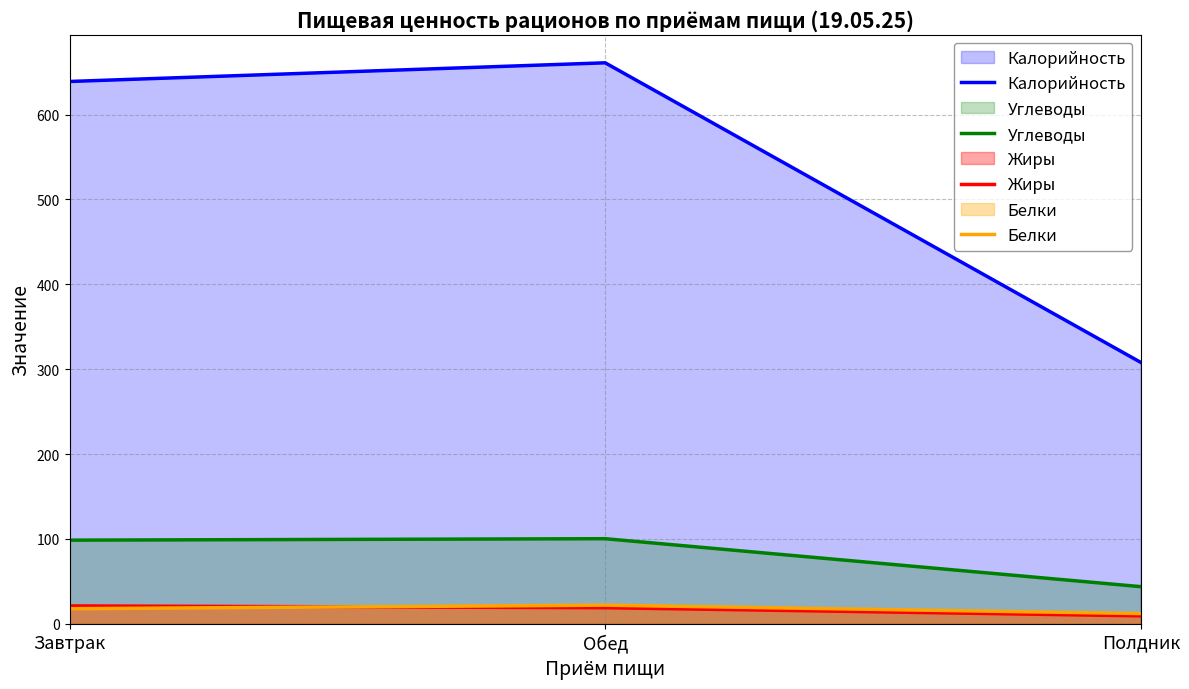

Reading right to left, what are all the values shown in this chart?

Калорийность: Полдник=308.0	Обед=661.0	Завтрак=639.0
Углеводы: Полдник=43.8	Обед=100.3	Завтрак=98.6
Жиры: Полдник=9.4	Обед=19.0	Завтрак=21.1
Белки: Полдник=12.1	Обед=22.0	Завтрак=17.8